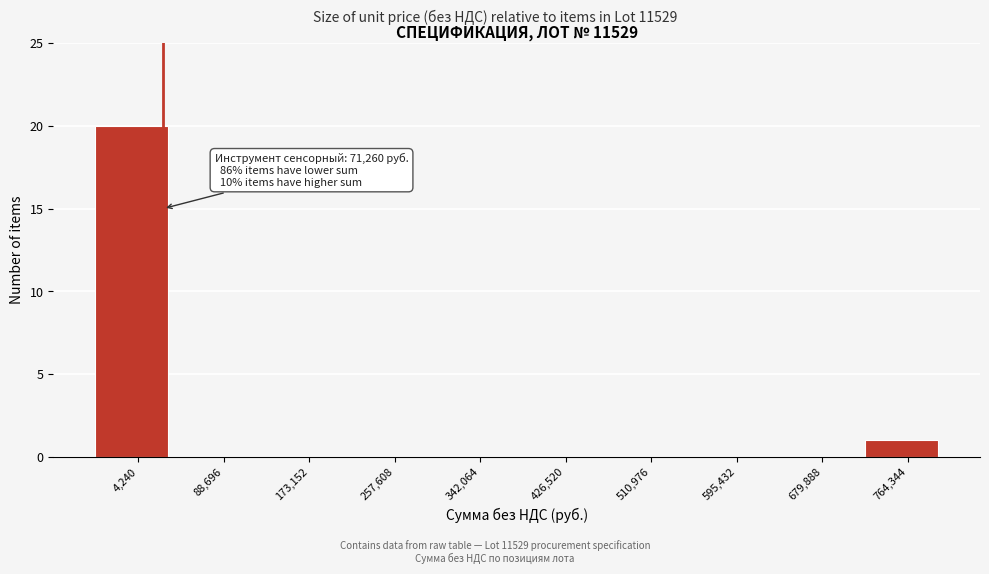

Reading left to right, list all the values displayed in this chart.

4,240=20	88,696=0	173,152=0	257,608=0	342,064=0	426,520=0	510,976=0	595,432=0	679,888=0	764,344=1